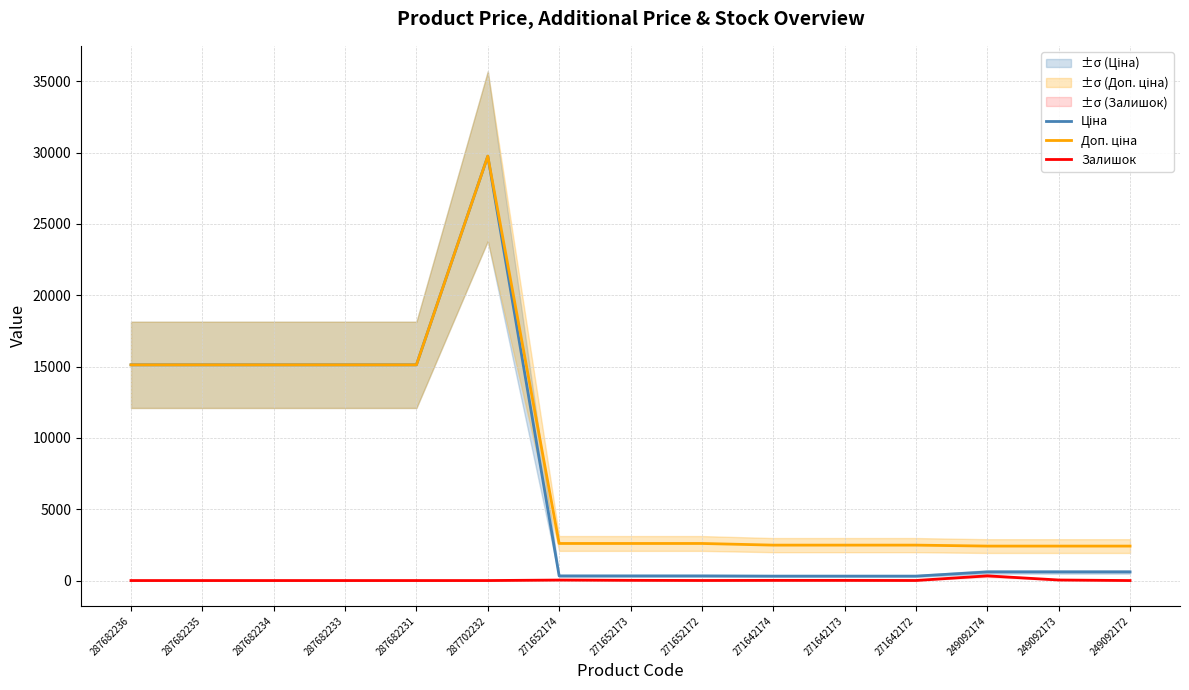

Does the chart display data point markers on the line(s)?

No